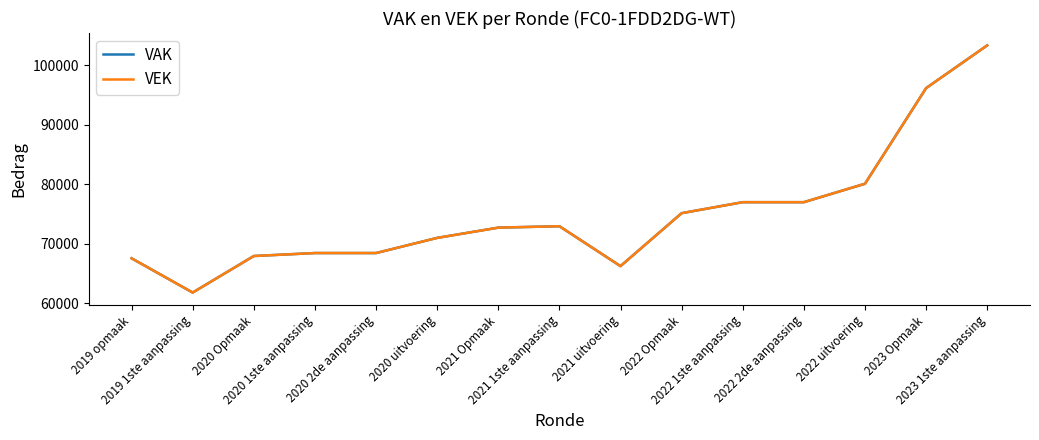

What is the minimum value shown in the chart?

61769